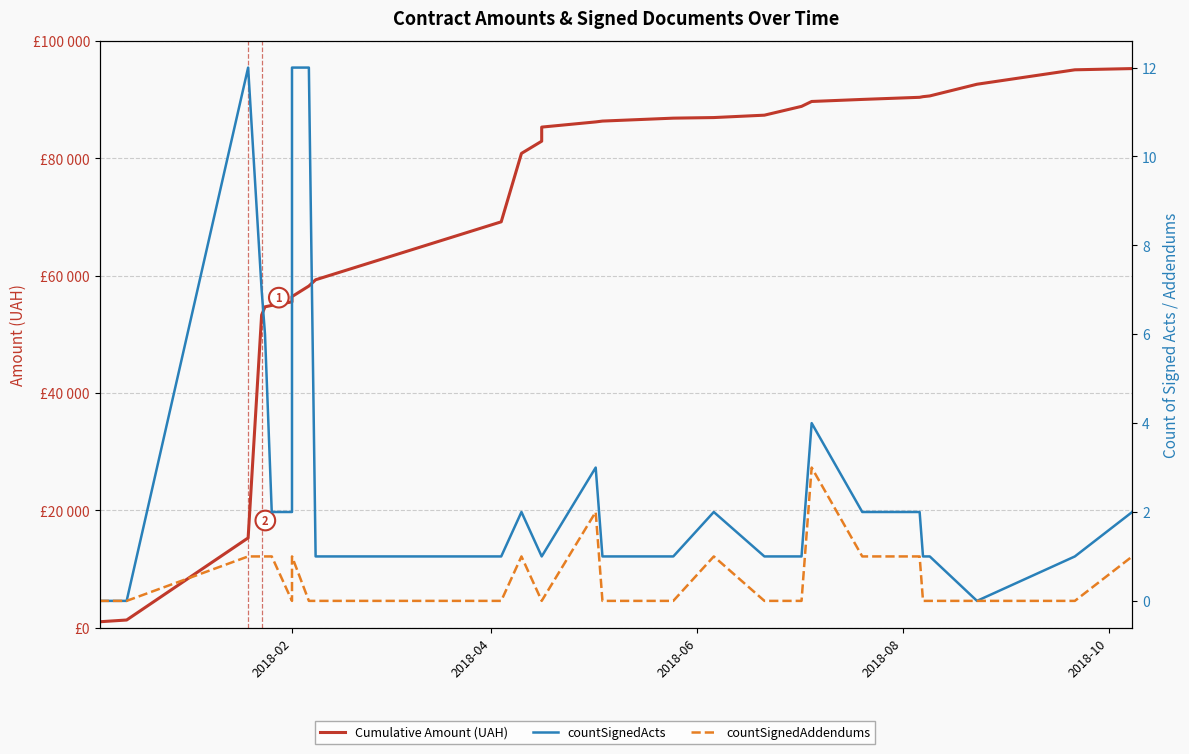

Which category has the lowest value across all series?

2018-02